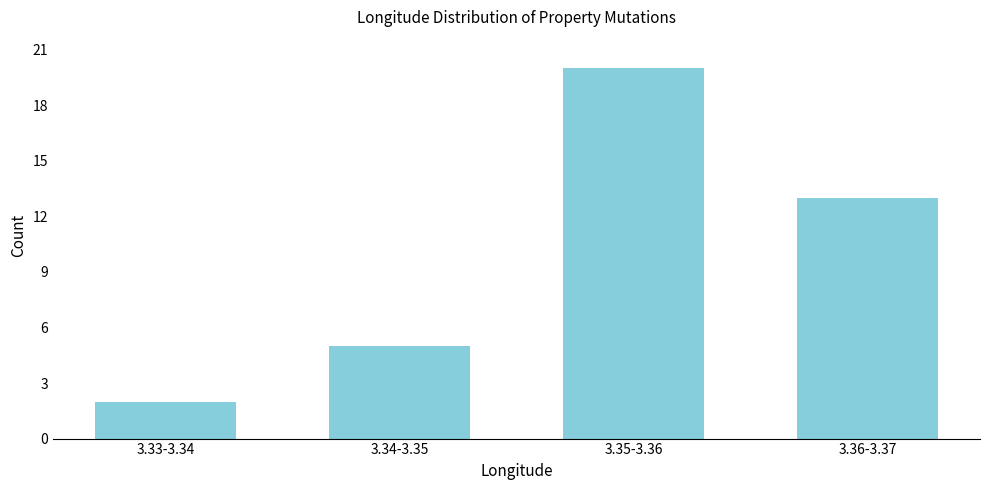

Reading left to right, extract all data points from this chart.

2	5	20	13